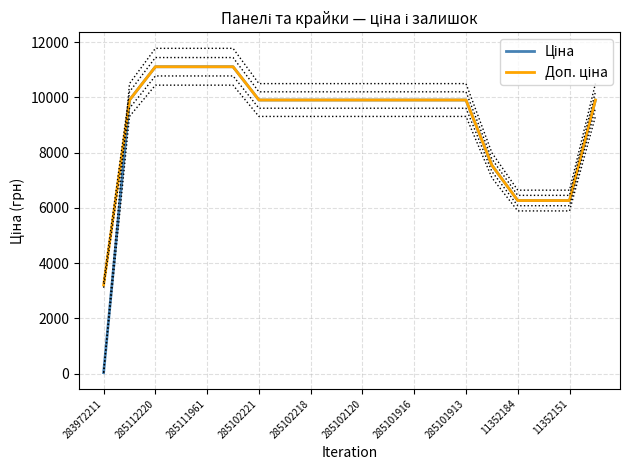

Between 11352151 and 283972211, which is larger?

11352151